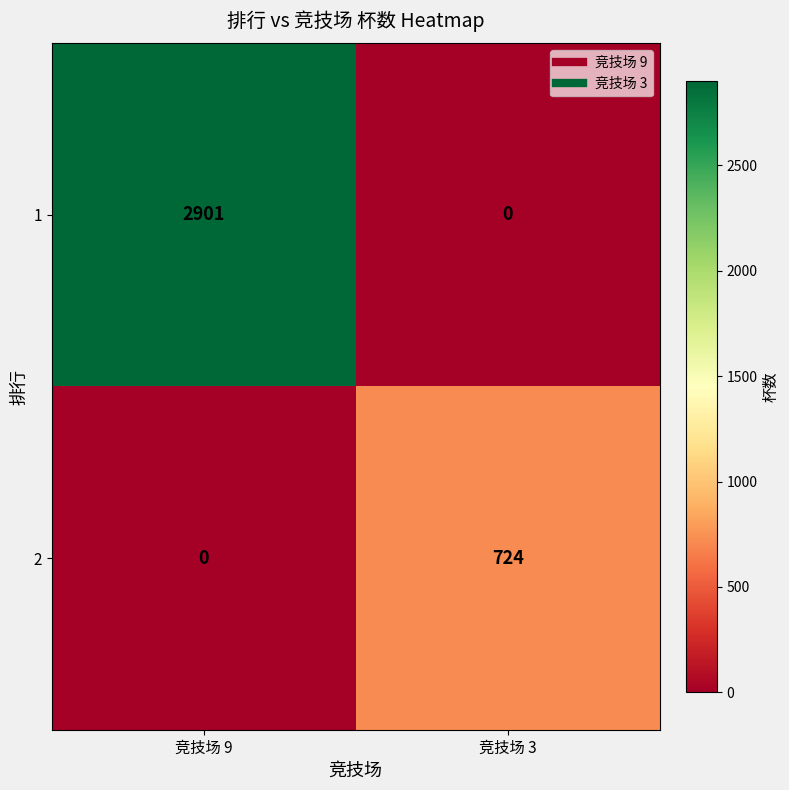

List the series in order of their overall mean, highest first.

1, 2